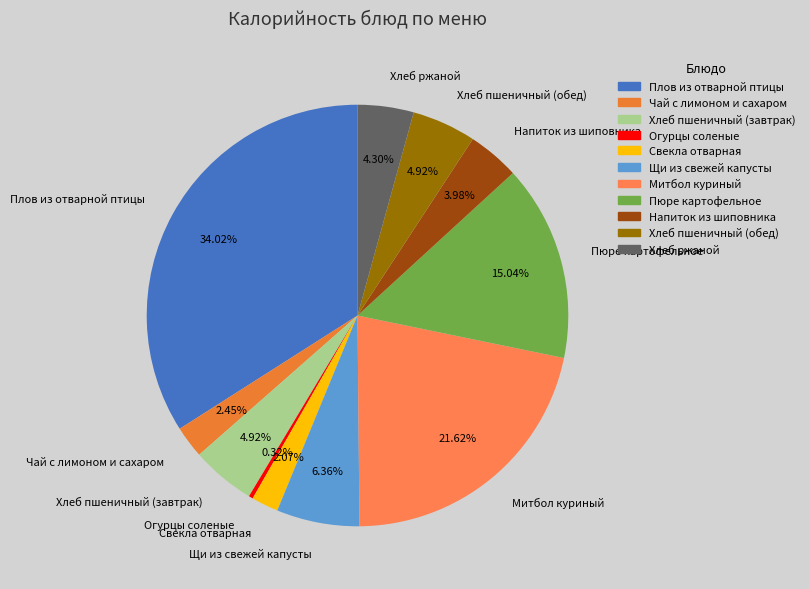

Is it true that Щи из свежей капусты is 6% of the pie?

True